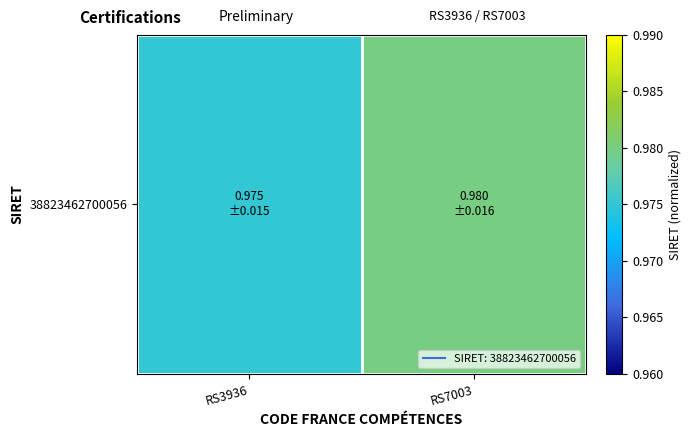

Reading left to right, list all the values displayed in this chart.

1.0	1.0